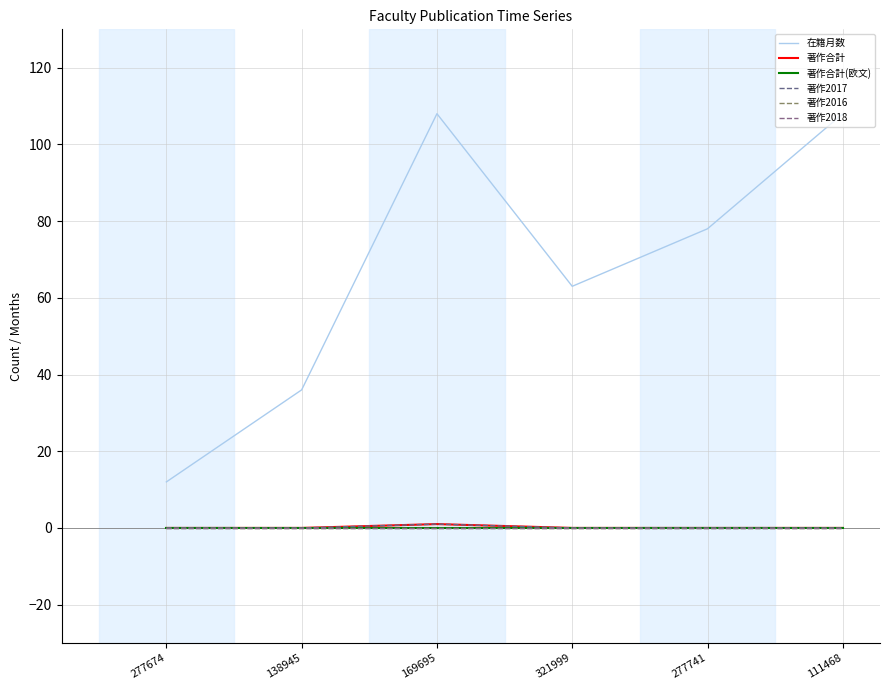

Is this an area chart (filled region under the line)?

No